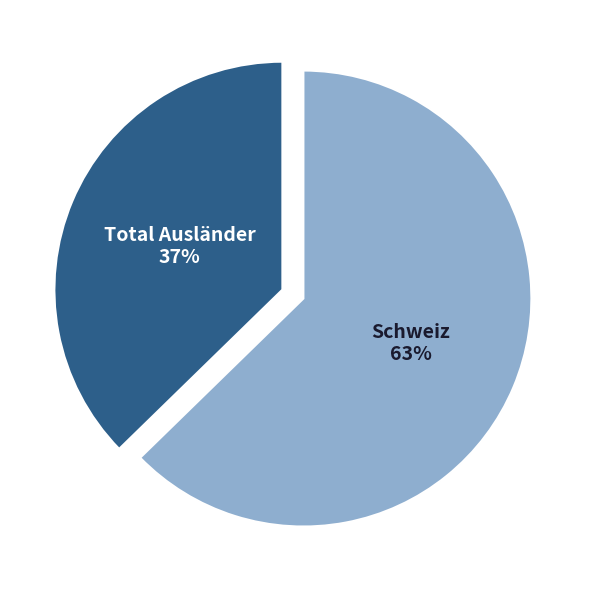

To the nearest percent, what is the average slice percentage?

50%